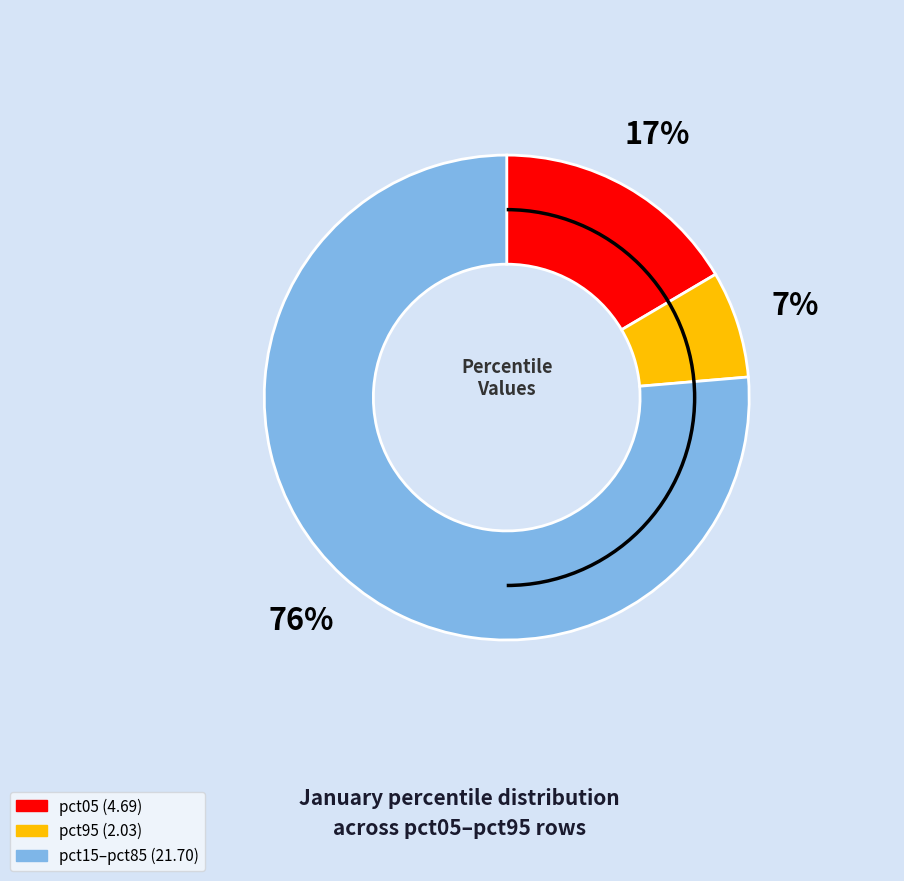

Does any single category account for the majority?

Yes